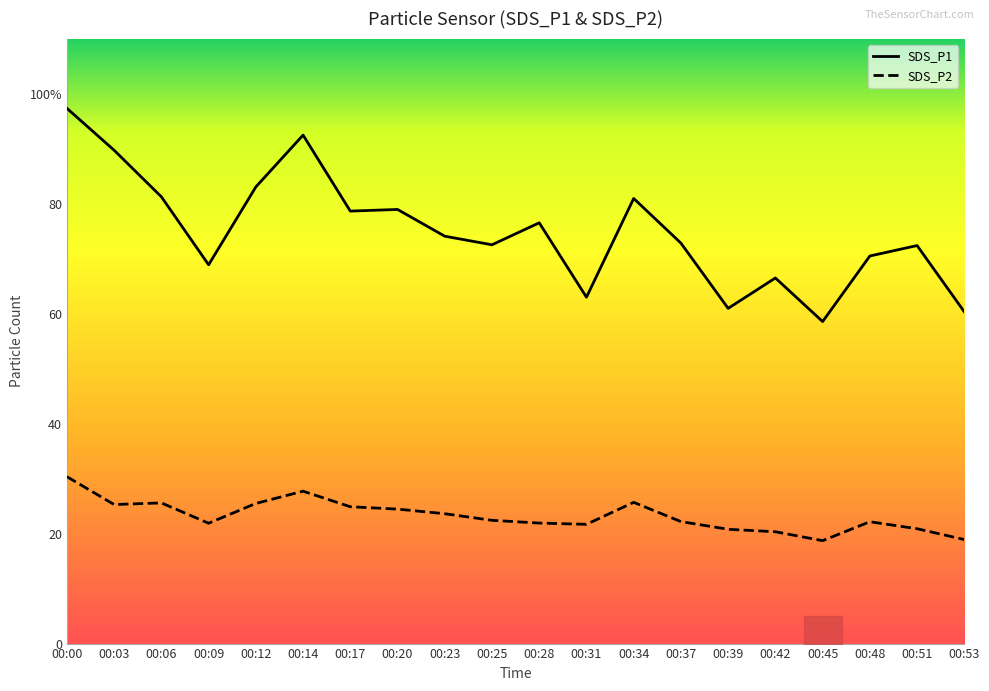

True or false: SDS_P1 and SDS_P2 intersect in this chart.

False